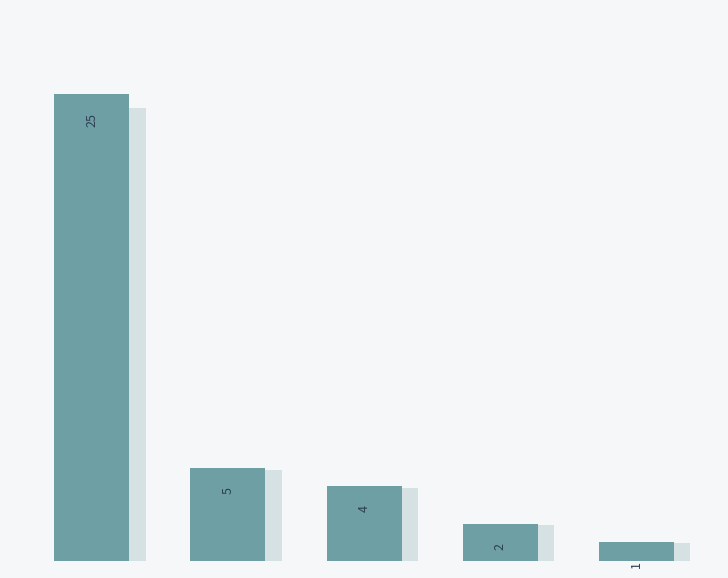

What is the sum of all values?

37